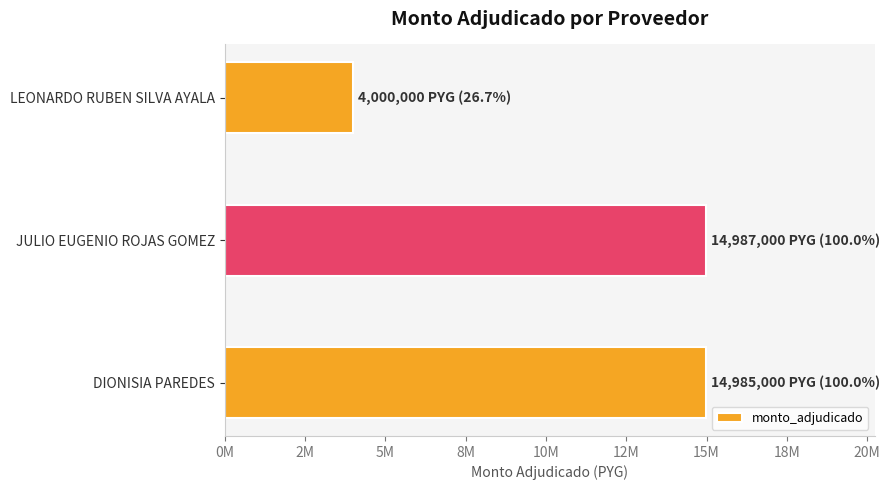

How many data points are less than 14985000?

1